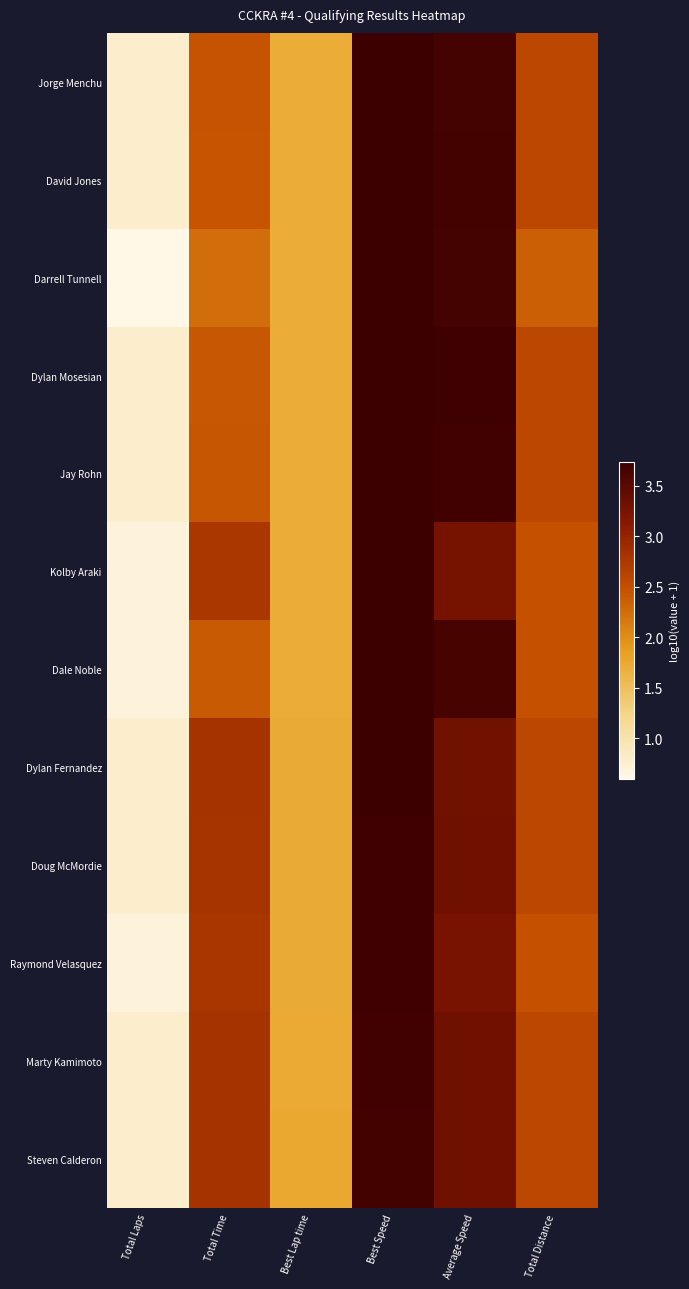

Reading left to right, what are all the values shown in this chart?

Jorge Menchu: Total Laps=0.8	Total Time=2.5	Best Lap time=1.7	Best Speed=3.7	Average Speed=3.7	Total Distance=2.6
David Jones: Total Laps=0.8	Total Time=2.4	Best Lap time=1.7	Best Speed=3.7	Average Speed=3.7	Total Distance=2.6
Darrell Tunnell: Total Laps=0.6	Total Time=2.2	Best Lap time=1.7	Best Speed=3.7	Average Speed=3.7	Total Distance=2.4
Dylan Mosesian: Total Laps=0.8	Total Time=2.4	Best Lap time=1.7	Best Speed=3.7	Average Speed=3.7	Total Distance=2.6
Jay Rohn: Total Laps=0.8	Total Time=2.4	Best Lap time=1.7	Best Speed=3.7	Average Speed=3.7	Total Distance=2.6
Kolby Araki: Total Laps=0.7	Total Time=2.8	Best Lap time=1.7	Best Speed=3.7	Average Speed=3.3	Total Distance=2.5
Dale Noble: Total Laps=0.7	Total Time=2.4	Best Lap time=1.7	Best Speed=3.7	Average Speed=3.6	Total Distance=2.5
Dylan Fernandez: Total Laps=0.8	Total Time=2.8	Best Lap time=1.7	Best Speed=3.7	Average Speed=3.3	Total Distance=2.6
Doug McMordie: Total Laps=0.8	Total Time=2.8	Best Lap time=1.7	Best Speed=3.7	Average Speed=3.3	Total Distance=2.6
Raymond Velasquez: Total Laps=0.7	Total Time=2.8	Best Lap time=1.7	Best Speed=3.7	Average Speed=3.3	Total Distance=2.5
Marty Kamimoto: Total Laps=0.8	Total Time=2.8	Best Lap time=1.7	Best Speed=3.7	Average Speed=3.3	Total Distance=2.6
Steven Calderon: Total Laps=0.8	Total Time=2.8	Best Lap time=1.8	Best Speed=3.7	Average Speed=3.3	Total Distance=2.6